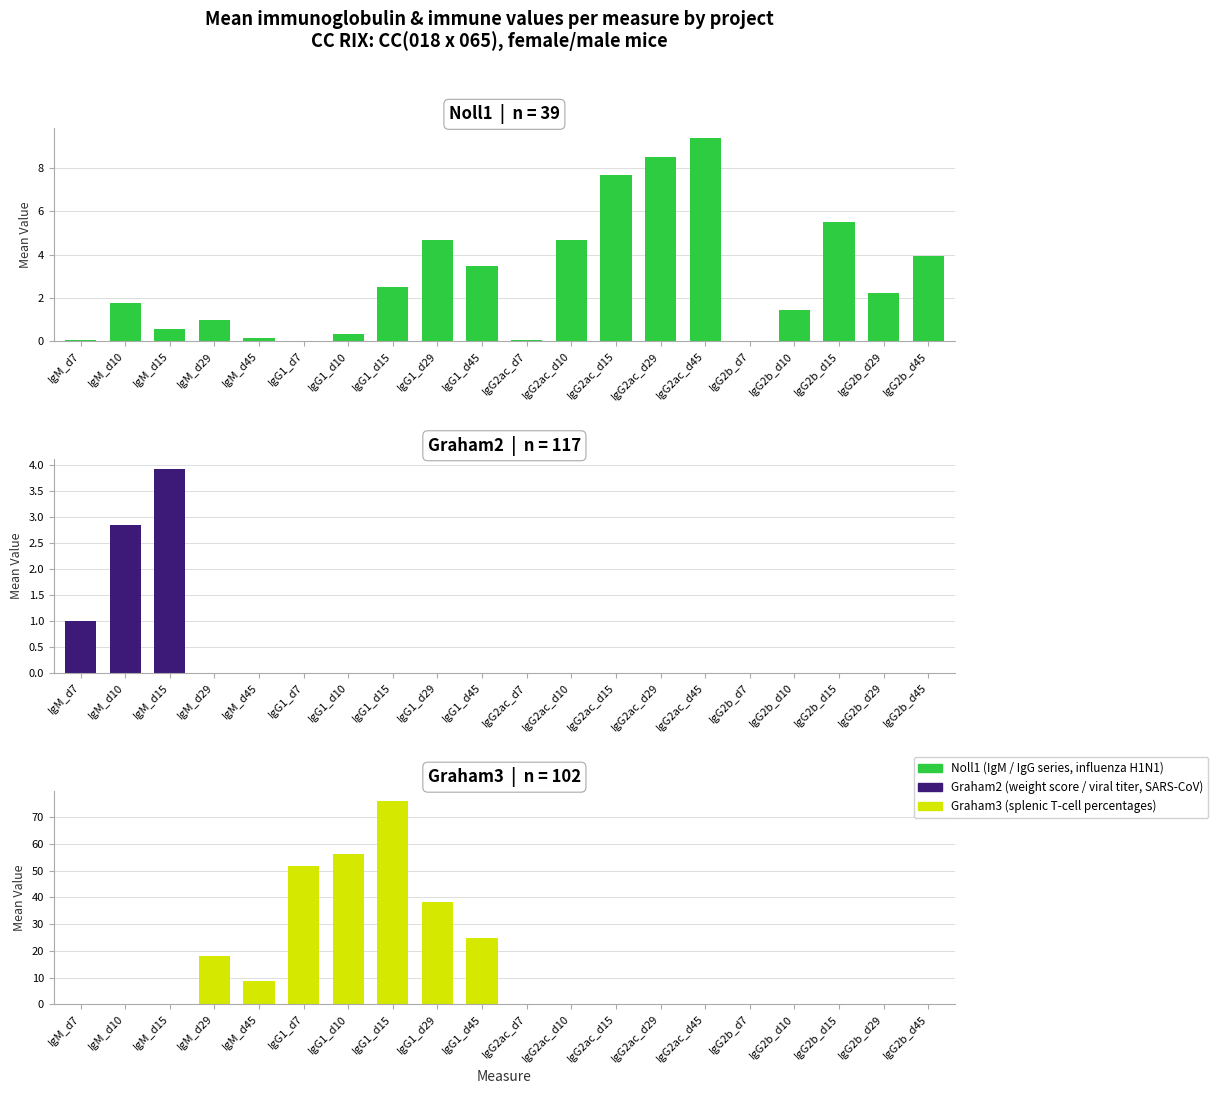

What are all the series names shown in the legend?

Noll1, Graham2, Graham3